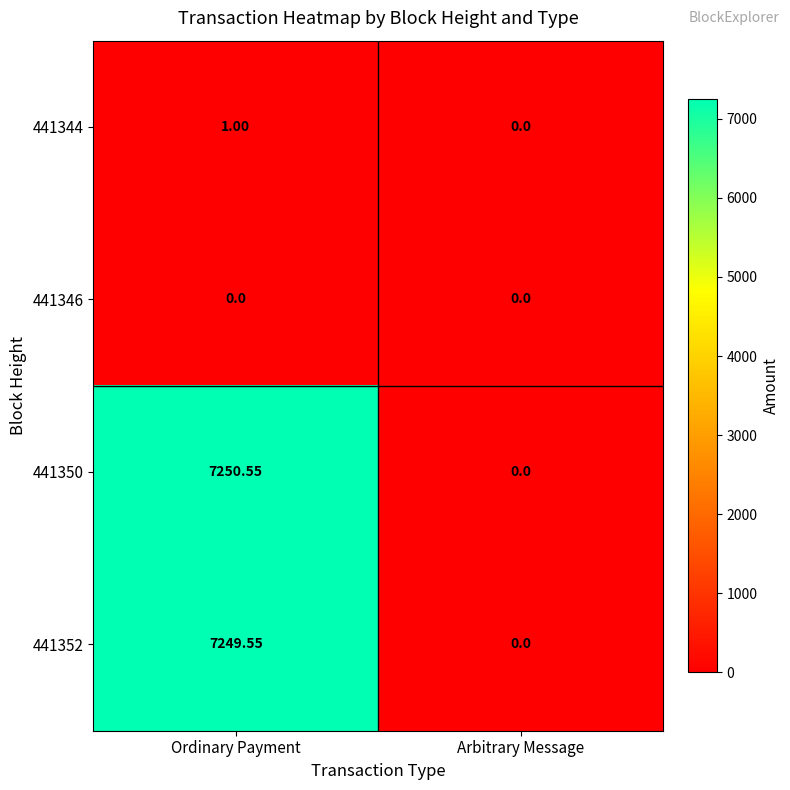

Rank the categories by 441352 value from highest to lowest.

Ordinary Payment, Arbitrary Message